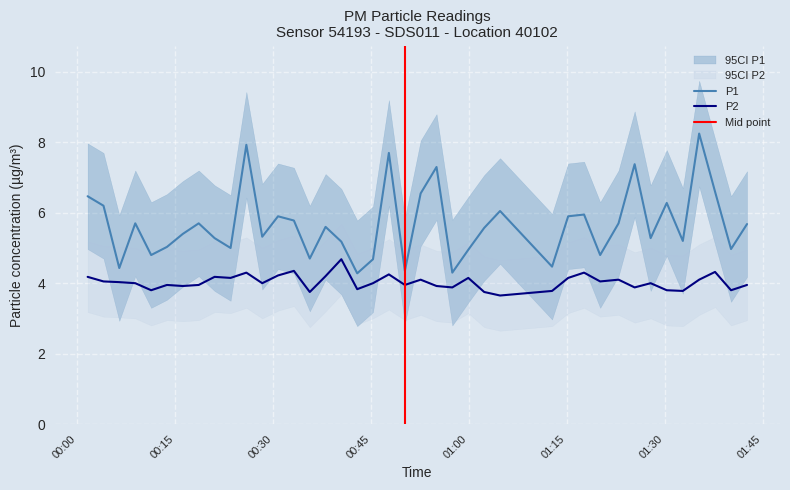

In P2, how many points are higher than both neighbors (excluding endpoints)?

12